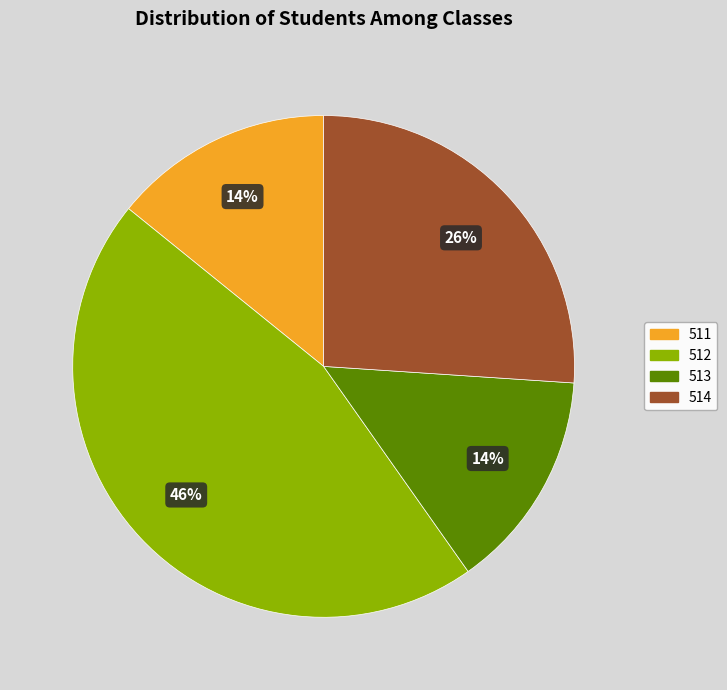

Is there a majority slice in this chart?

No